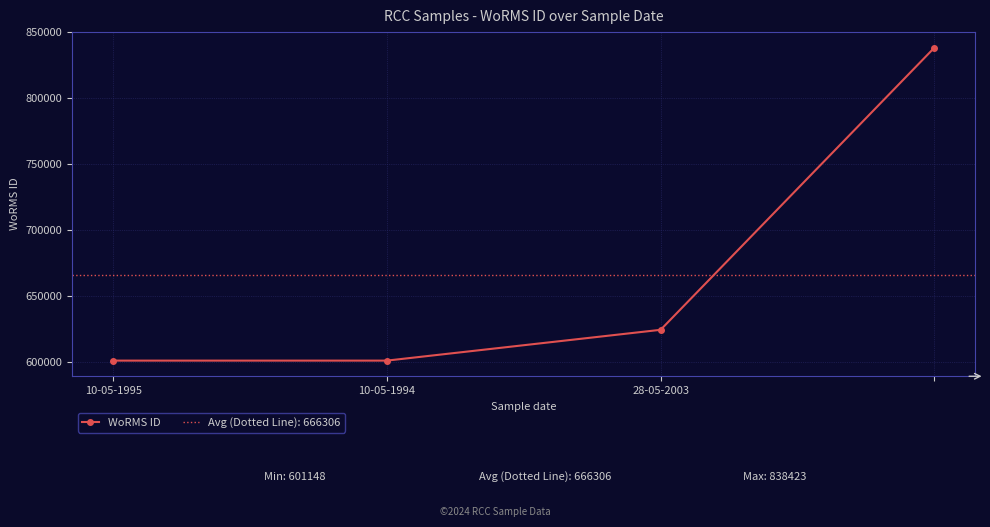

Which category has the highest value across all series?

3